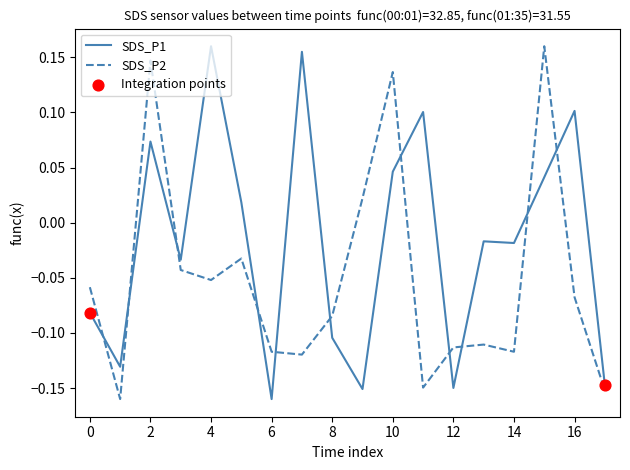

True or false: SDS_P2 and SDS_P1 intersect in this chart.

True